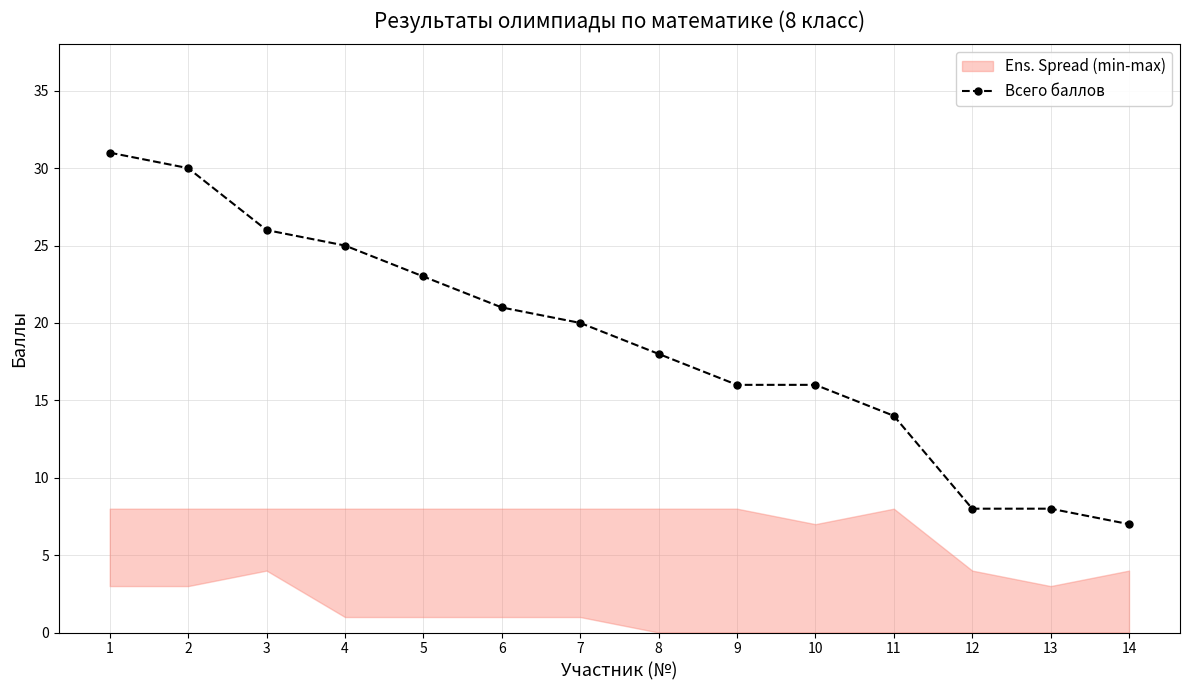

Does the chart have visible grid lines?

Yes